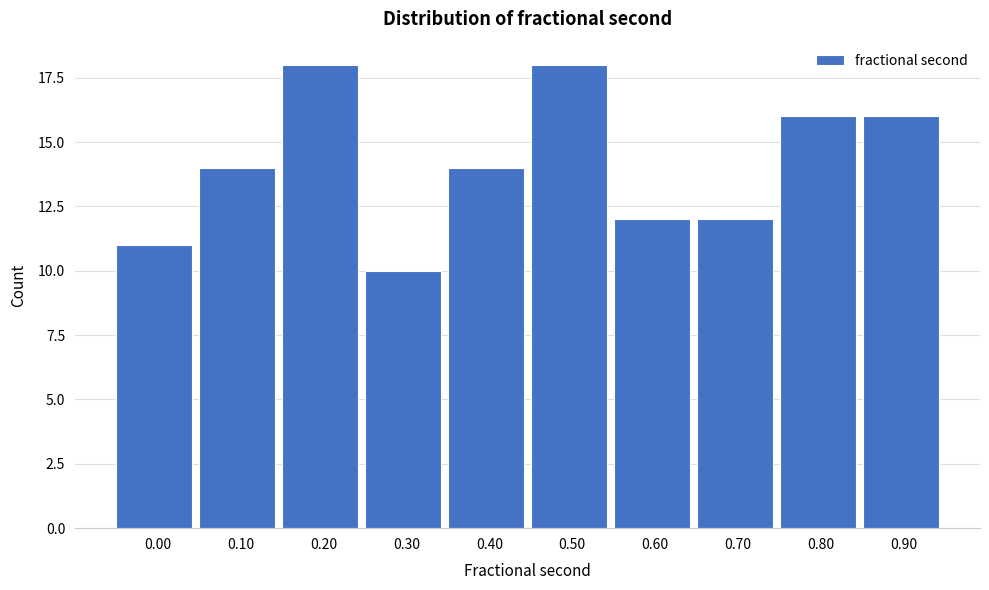

Reading left to right, extract all data points from this chart.

11	14	18	10	14	18	12	12	16	16